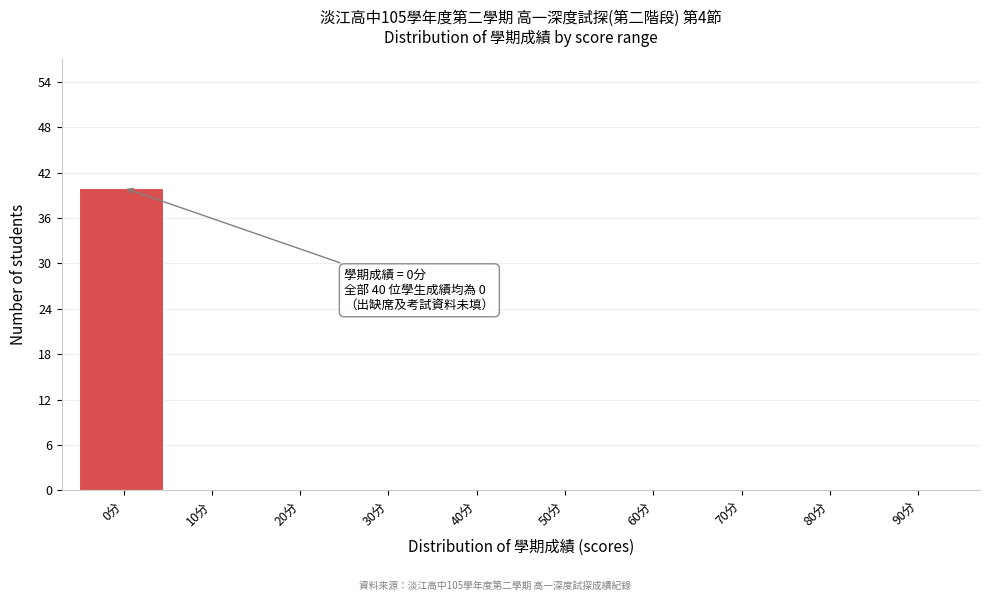

Reading left to right, list all the values displayed in this chart.

0分=40	10分=0	20分=0	30分=0	40分=0	50分=0	60分=0	70分=0	80分=0	90分=0